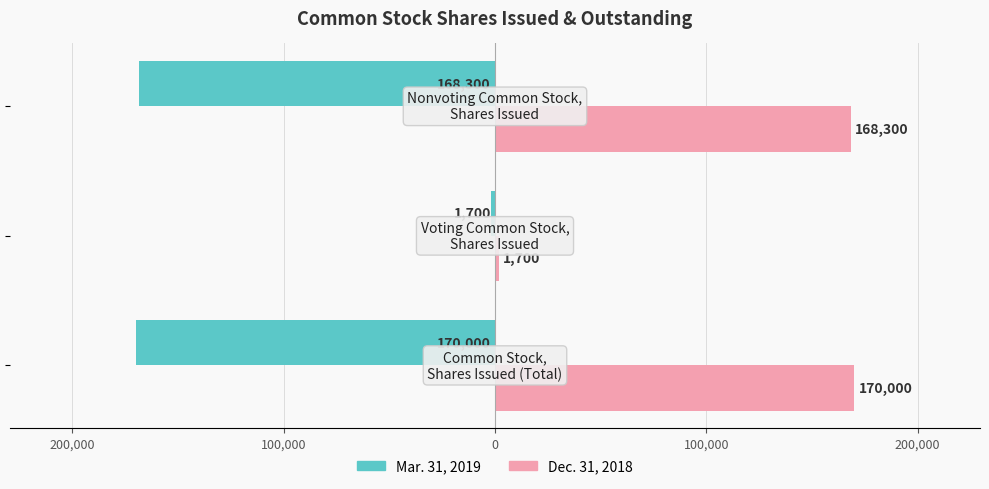

What are all the series names shown in the legend?

Mar. 31, 2019, Dec. 31, 2018